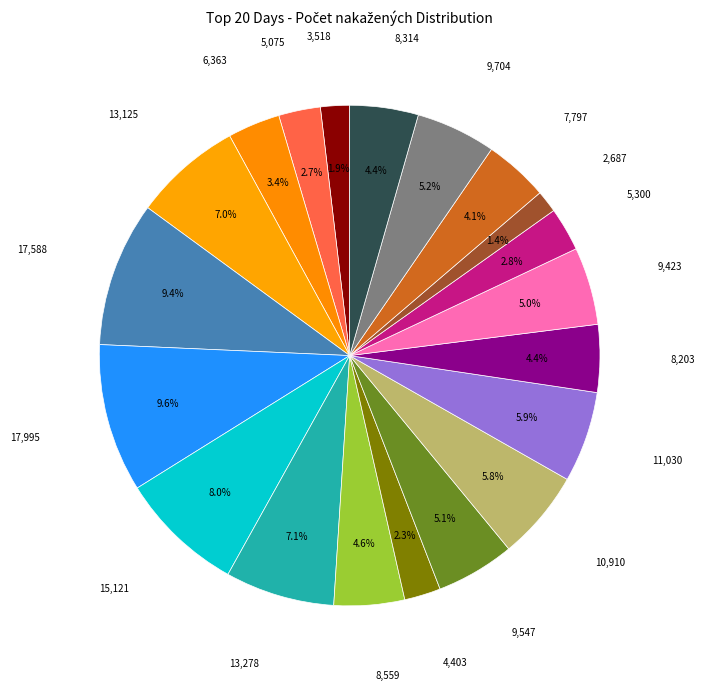

Is there a majority slice in this chart?

No